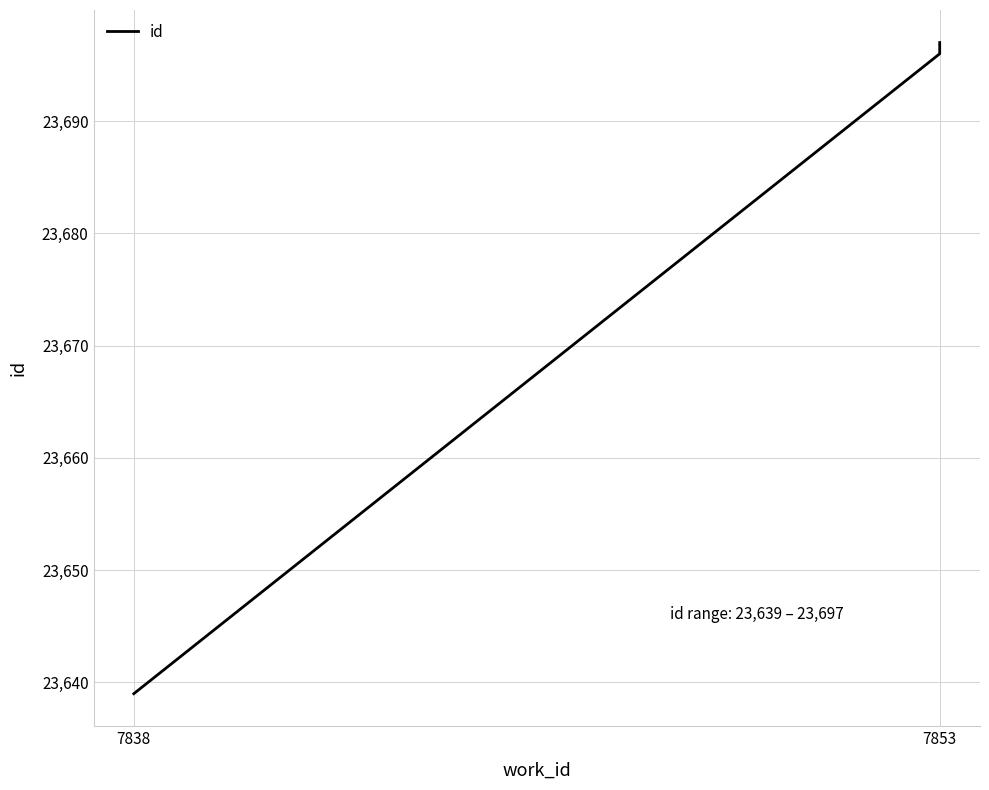

Reading left to right, what are all the values shown in this chart?

23639	23696	23697